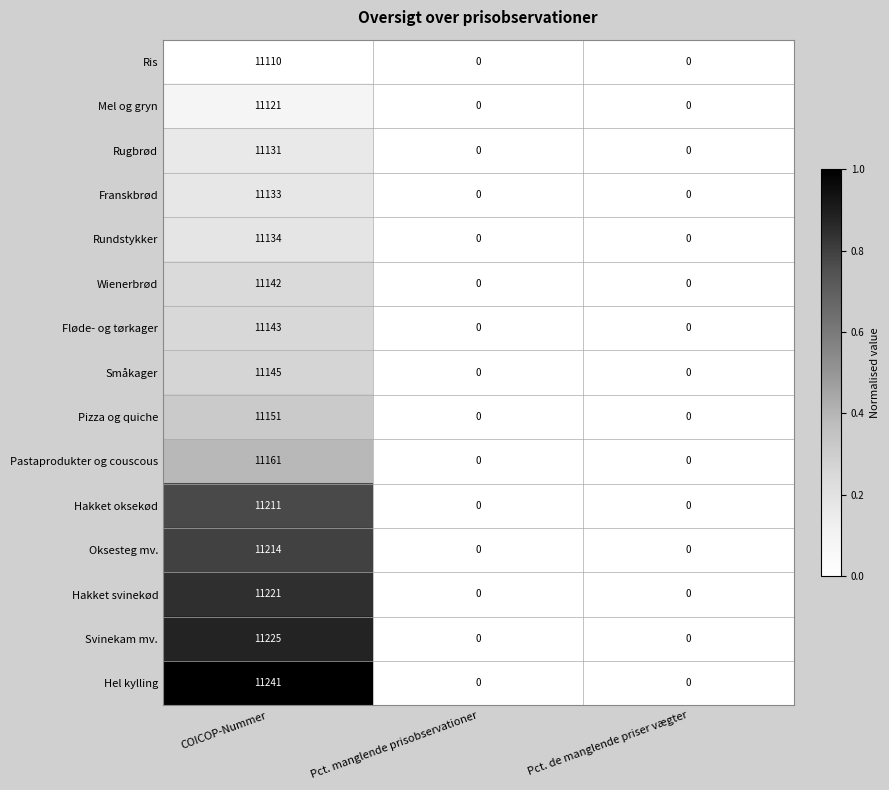

What is the difference between the highest and lowest values at COICOP-Nummer?

131